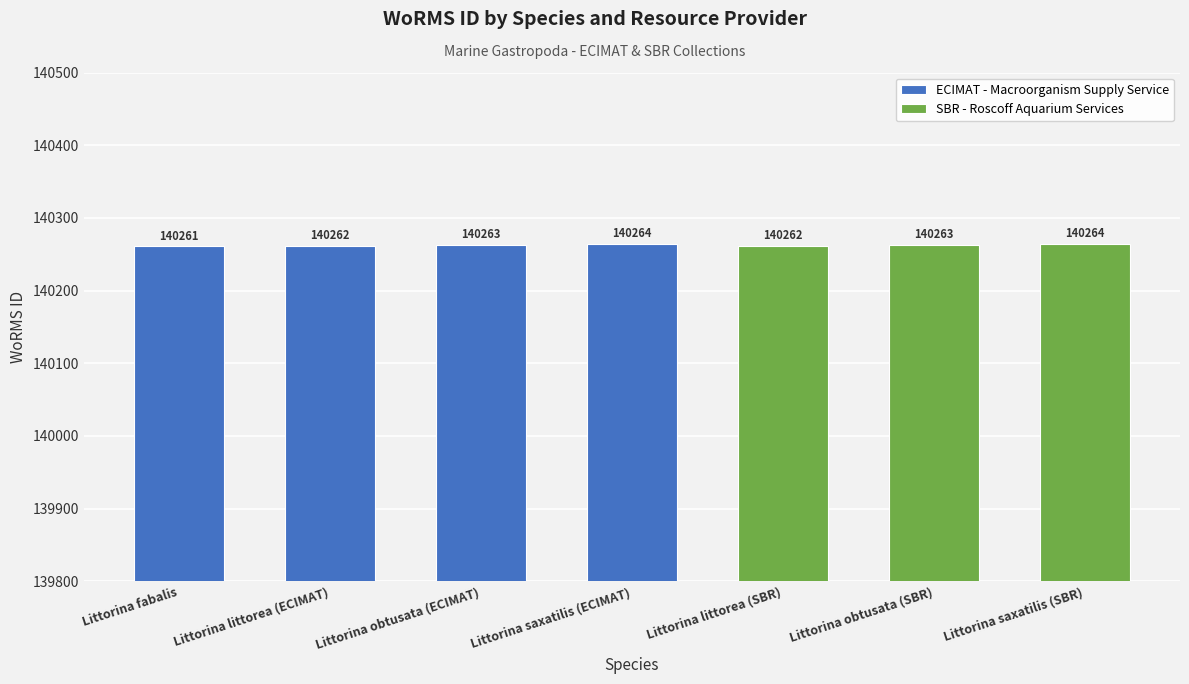

The value at Littorina obtusata (ECIMAT) is 88066. True or false?

False